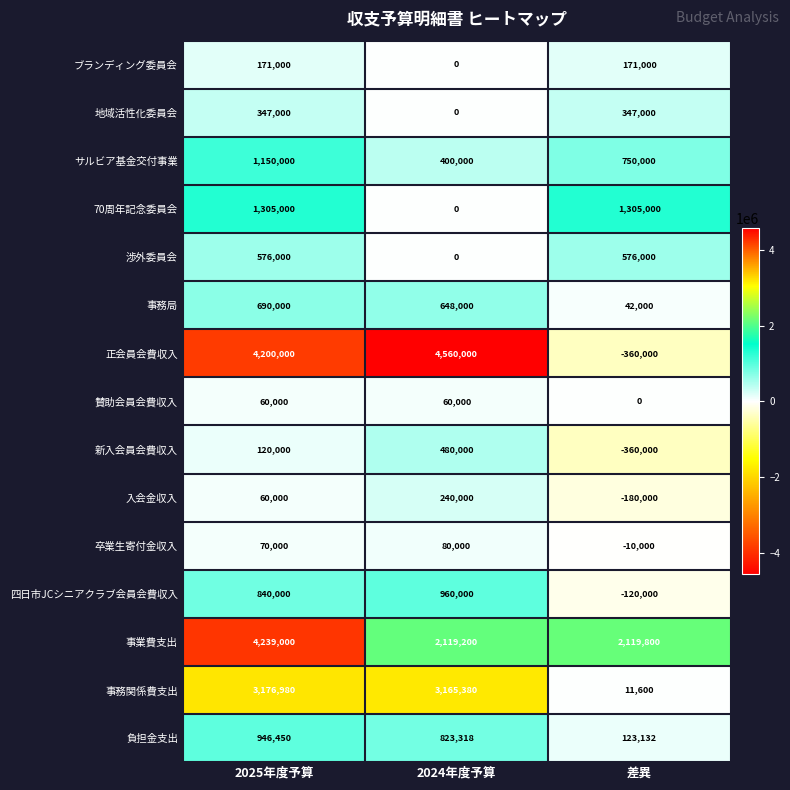

At which category does the chart reach its minimum across all series?

差異